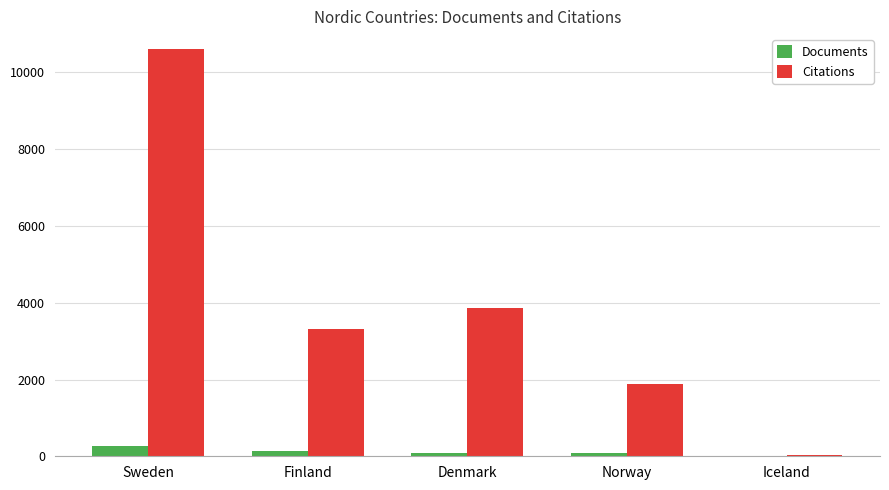

Which category has the highest value across all series?

Sweden